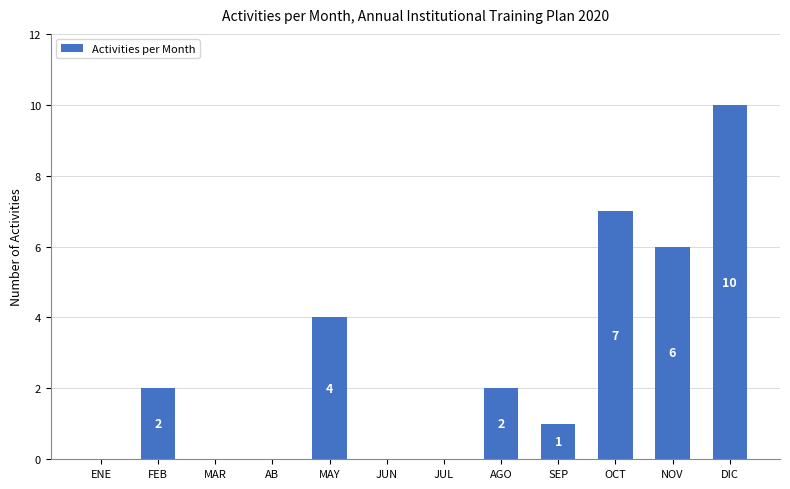

What is the maximum value shown in the chart?

10